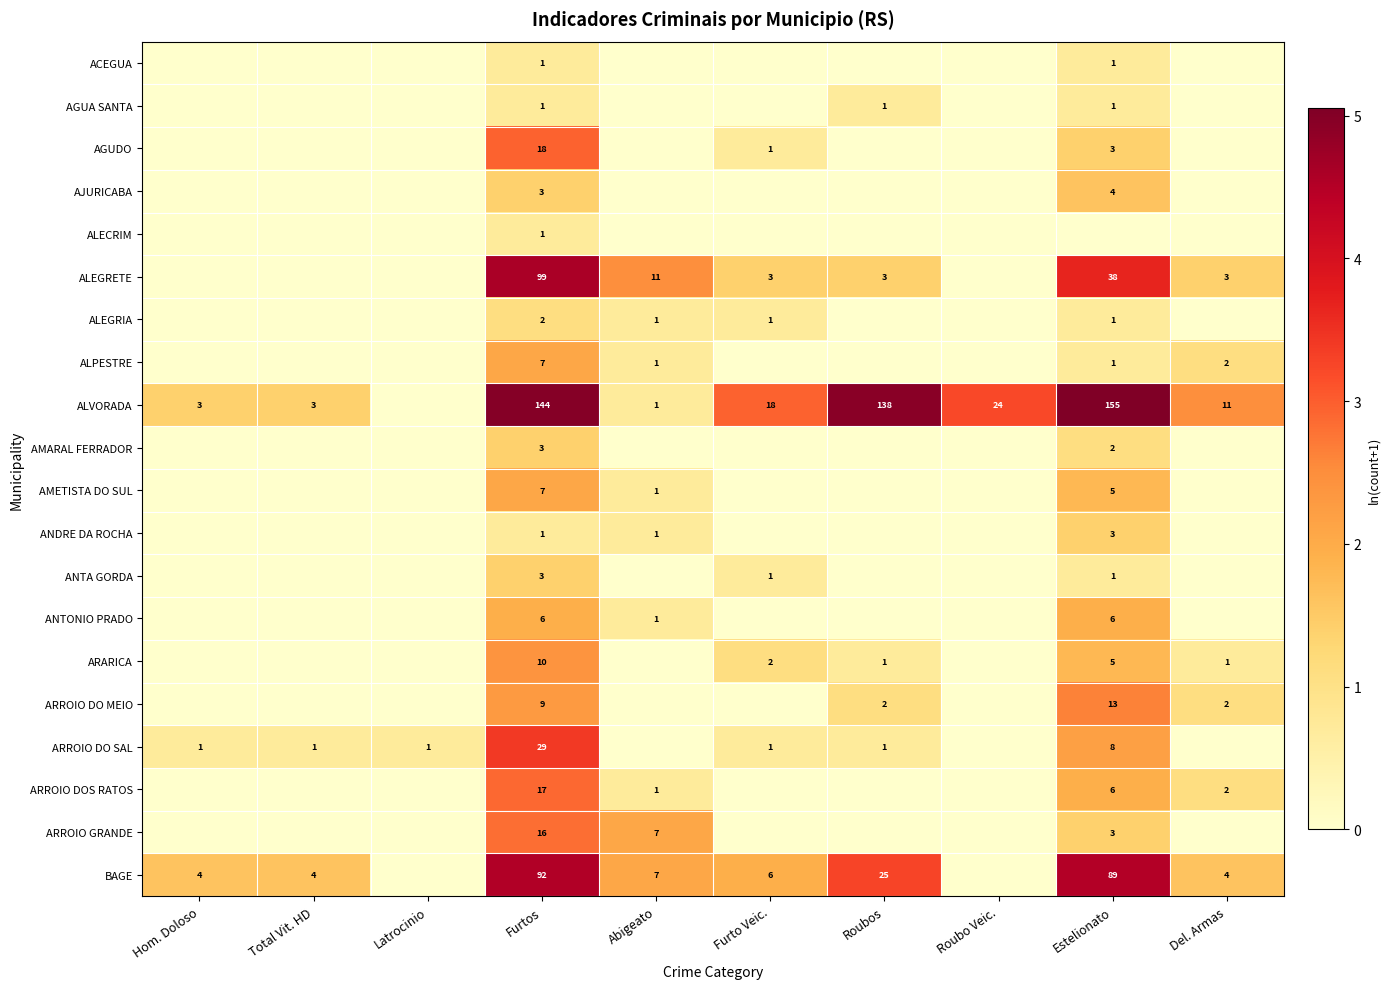

How many distinct data groups are displayed?

20